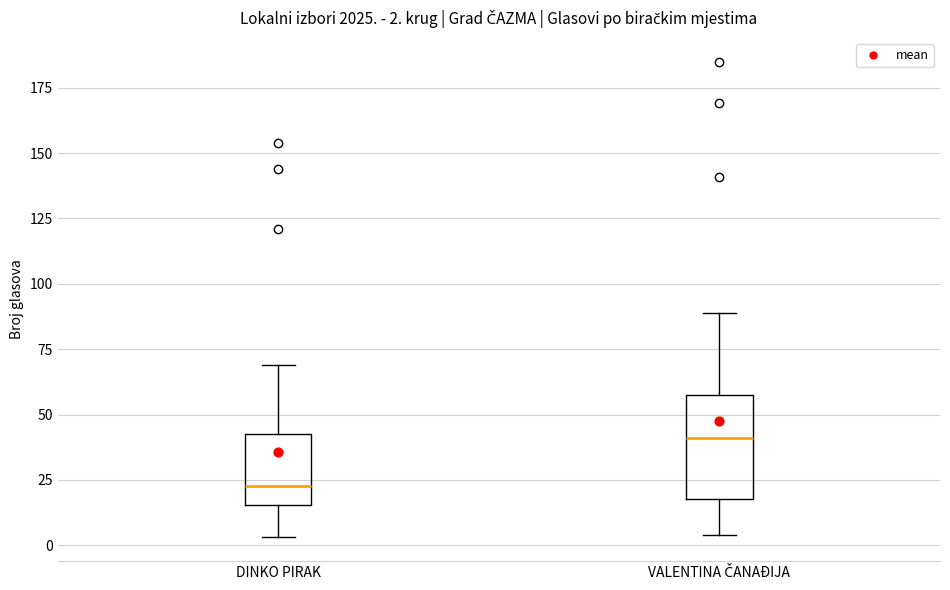

Which box is the tallest, from its lower edge to its upper edge?

VALENTINA ČANAĐIJA